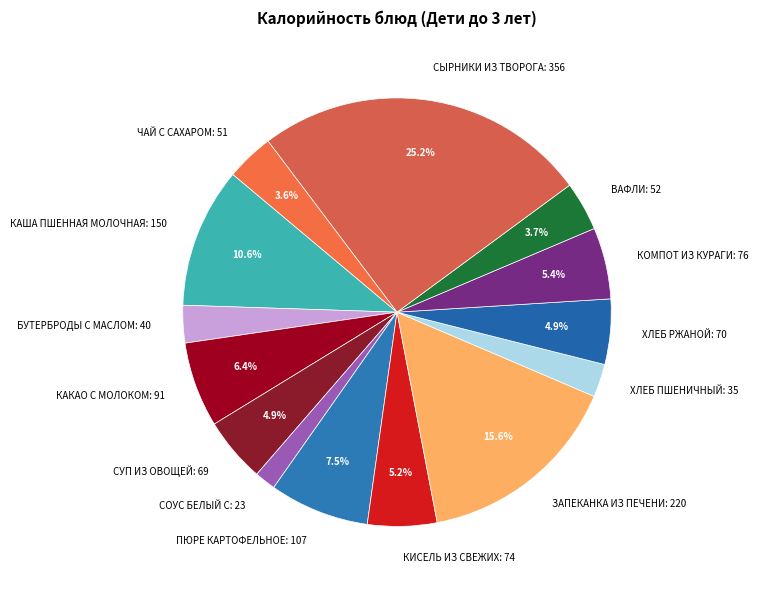

Does КАША ПШЕННАЯ МОЛОЧНАЯ: 150 account for over 50% of the chart?

No